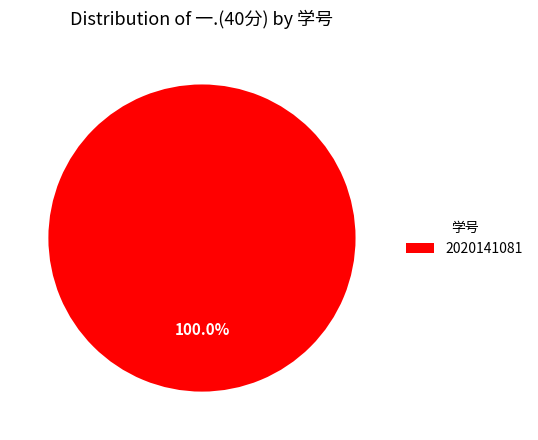

What is the majority slice?

2020141081